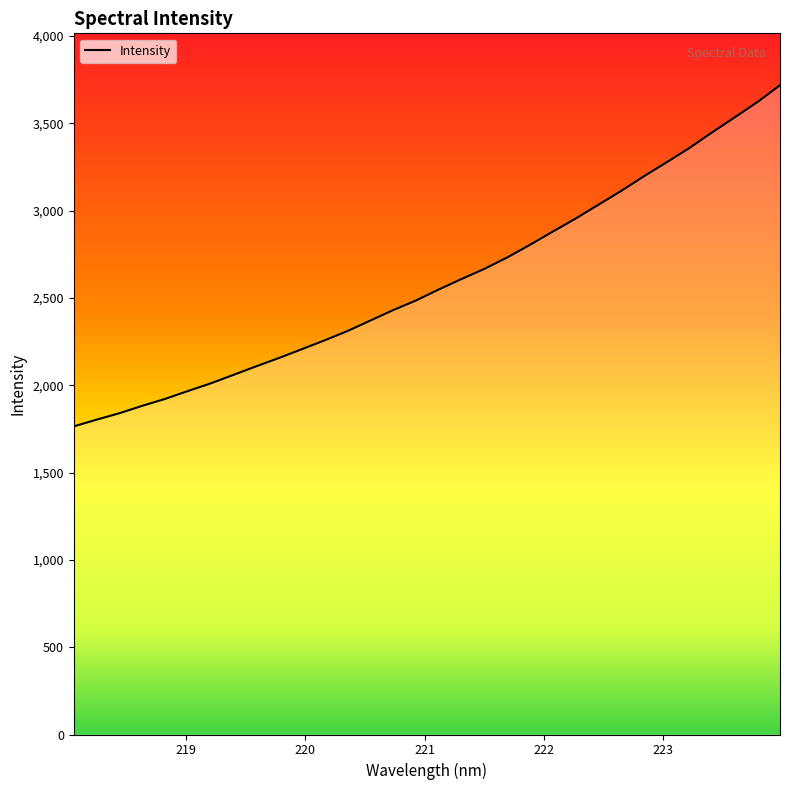

What is the maximum value shown in the chart?

3717.1